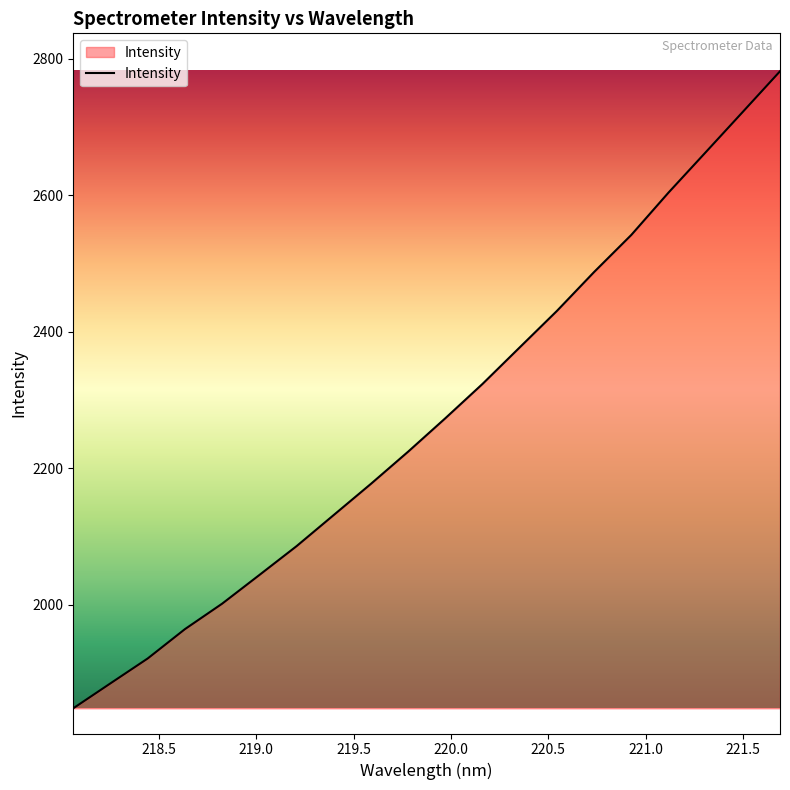

What is the greatest value displayed?

2781.7